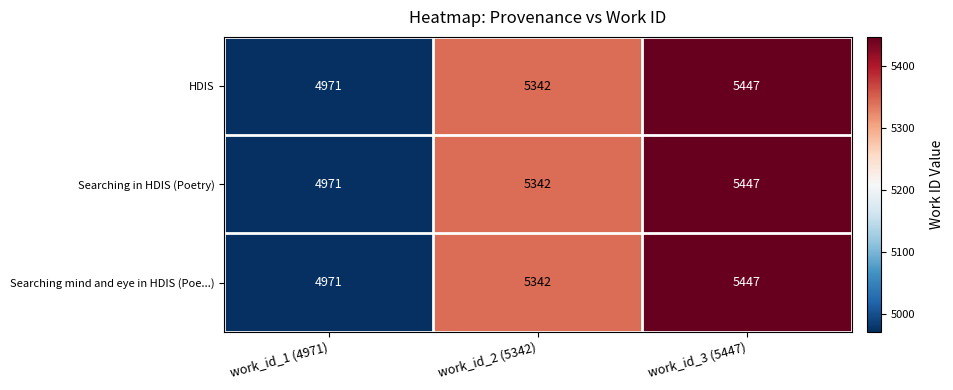

Reading left to right, transcribe all the data shown in this chart.

HDIS: work_id_1 (4971)=4971	work_id_2 (5342)=5342	work_id_3 (5447)=5447
Searching in HDIS (Poetry): work_id_1 (4971)=4971	work_id_2 (5342)=5342	work_id_3 (5447)=5447
Searching mind and eye in HDIS (Poe...): work_id_1 (4971)=4971	work_id_2 (5342)=5342	work_id_3 (5447)=5447